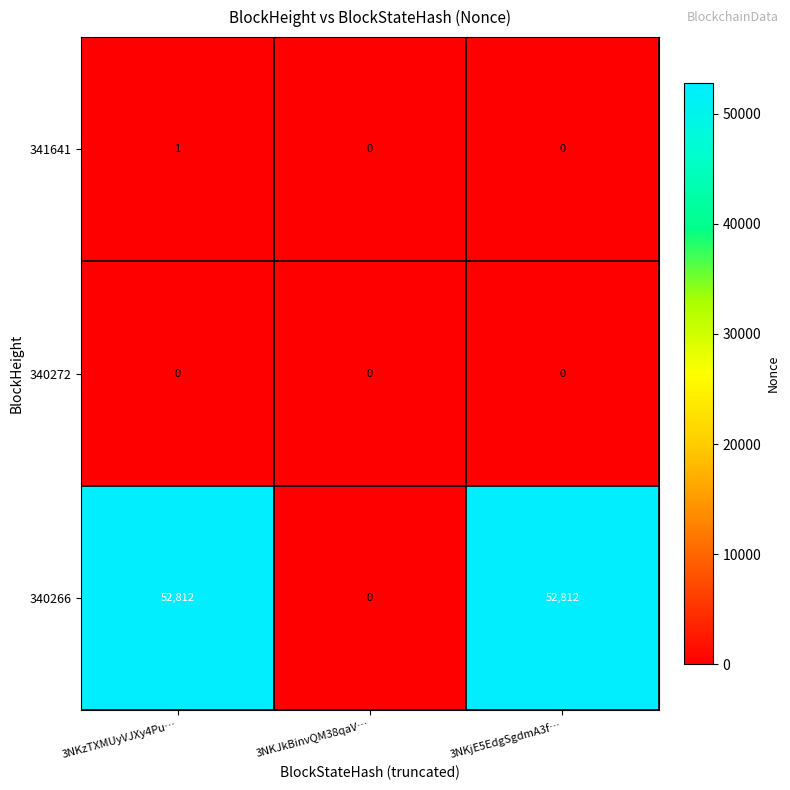

Which series has the largest total across all categories?

340266